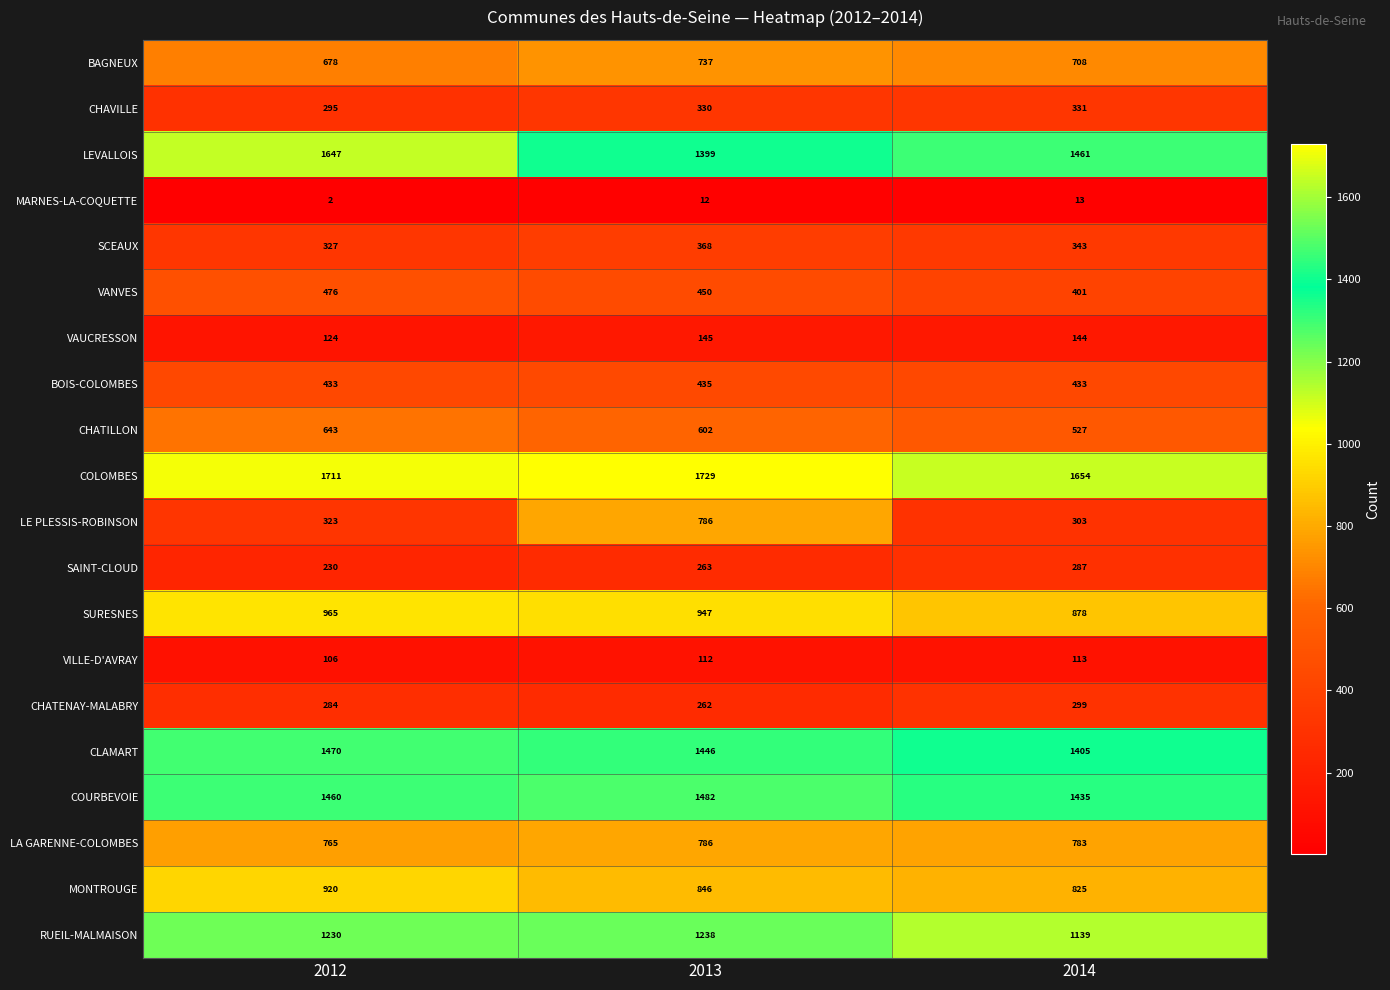

Which category has the lowest value in the VILLE-D'AVRAY series?

2012